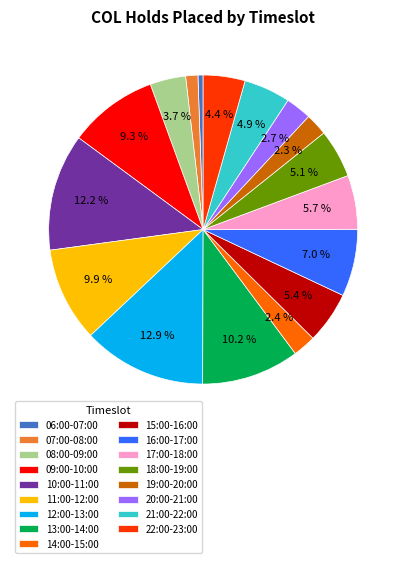

To the nearest percent, what percentage of the pie is 18:00-19:00?

5%